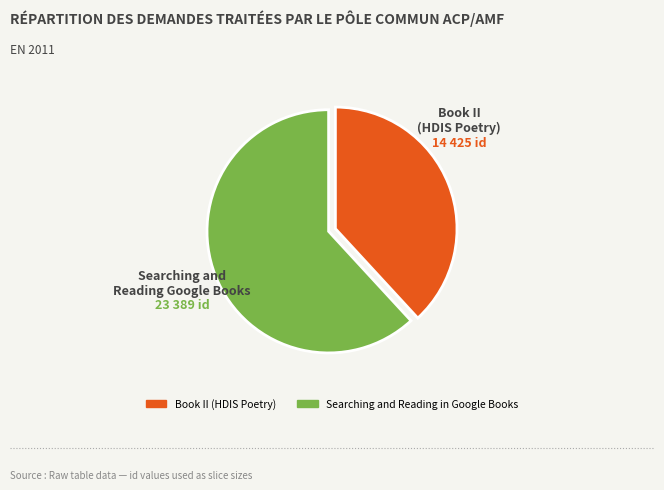

The Book II (HDIS Poetry) slice represents 31% of the pie. True or false?

False